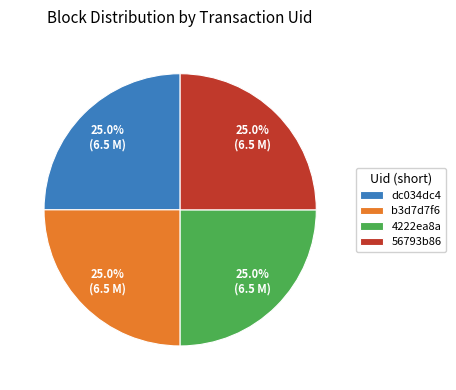

What percentage is NOT represented by b3d7d7f6?

75.0%